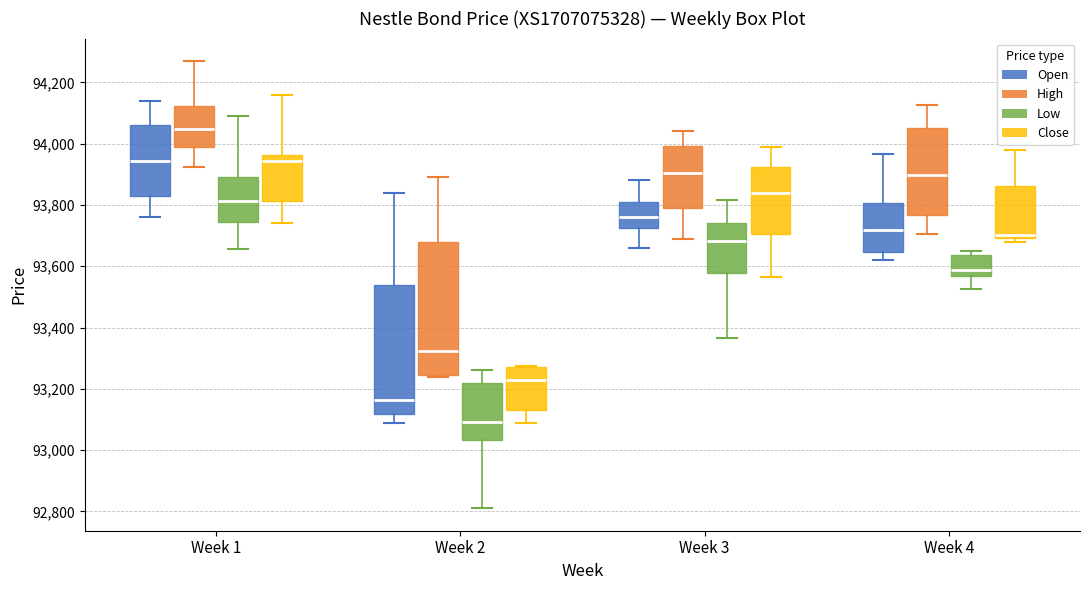

Reading left to right, read every box against the y-axis: the position of its median line, the range the box covers, and the ends of its whiskers. The values are not printed on the chart, so give them approximately, as read against the axis.

Week 1 (Open): median 93940, box 93840 to 94060, whiskers 93760 to 94140
Week 1 (High): median 94040, box 94000 to 94120, whiskers 93920 to 94280
Week 1 (Low): median 93820, box 93740 to 93900, whiskers 93660 to 94100
Week 1 (Close): median 93940, box 93820 to 93960, whiskers 93740 to 94160
Week 2 (Open): median 93160, box 93120 to 93540, whiskers 93100 to 93840
Week 2 (High): median 93320, box 93240 to 93680, whiskers 93240 (just below the box's lower edge) to 93900
Week 2 (Low): median 93100, box 93040 to 93220, whiskers 92820 to 93260
Week 2 (Close): median 93240, box 93140 to 93280, whiskers 93100 to 93280
Week 3 (Open): median 93760, box 93720 to 93800, whiskers 93660 to 93880
Week 3 (High): median 93900, box 93800 to 94000, whiskers 93700 to 94040
Week 3 (Low): median 93680, box 93580 to 93740, whiskers 93360 to 93820
Week 3 (Close): median 93840, box 93700 to 93920, whiskers 93560 to 94000
Week 4 (Open): median 93720, box 93640 to 93800, whiskers 93620 to 93960
Week 4 (High): median 93900, box 93760 to 94060, whiskers 93700 to 94120
Week 4 (Low): median 93580, box 93560 to 93640, whiskers 93520 to 93660
Week 4 (Close): median 93700 (just above the box's lower edge), box 93700 to 93860, whiskers 93680 to 93980